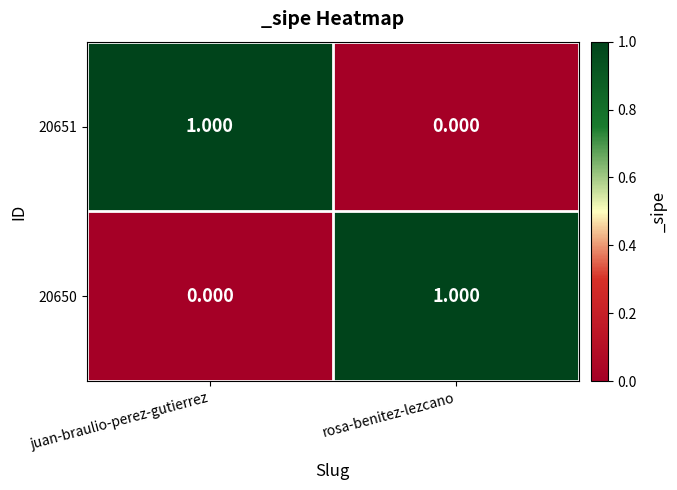

List the labels in order of 20650 value, smallest first.

juan-braulio-perez-gutierrez, rosa-benitez-lezcano